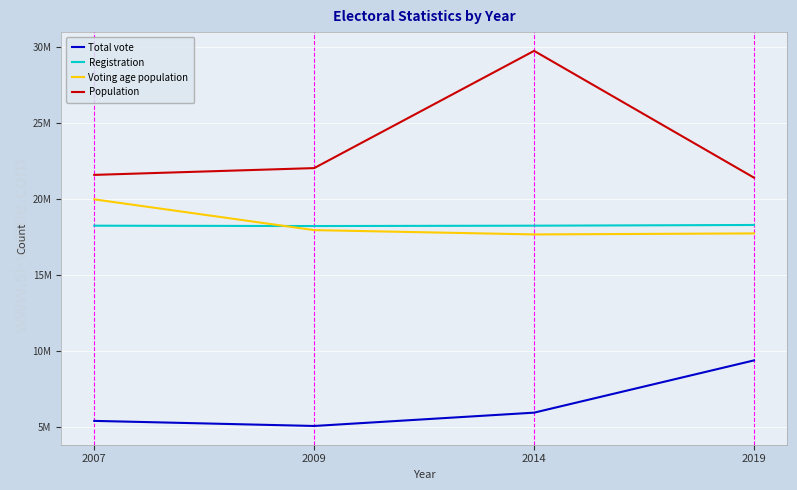

What are all the series names shown in the legend?

Total vote, Registration, Voting age population, Population